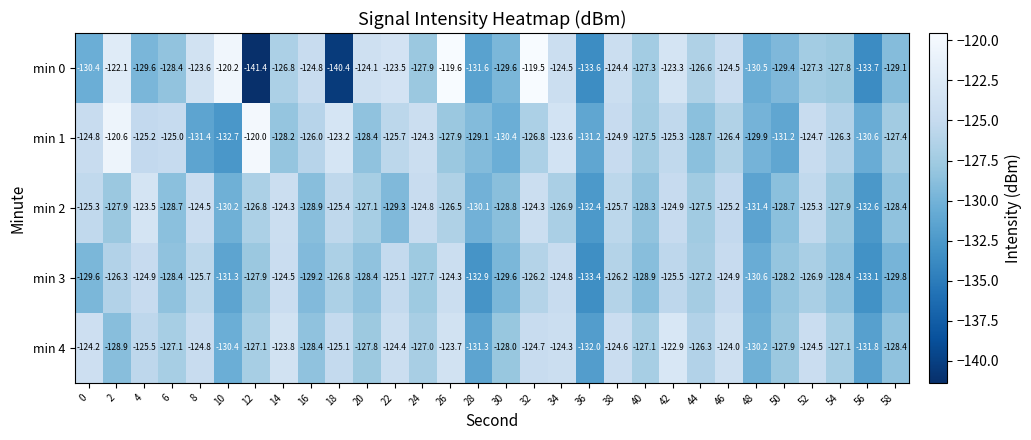

At 36, list the series in order from largest to smallest.

min 1, min 4, min 2, min 3, min 0